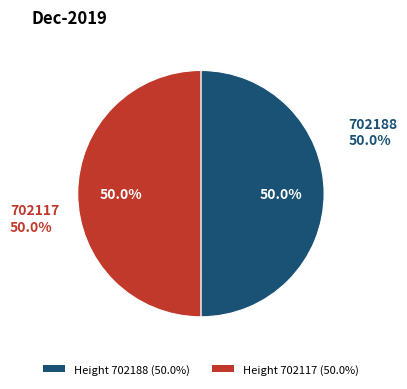

How many slices are in this pie chart?

2